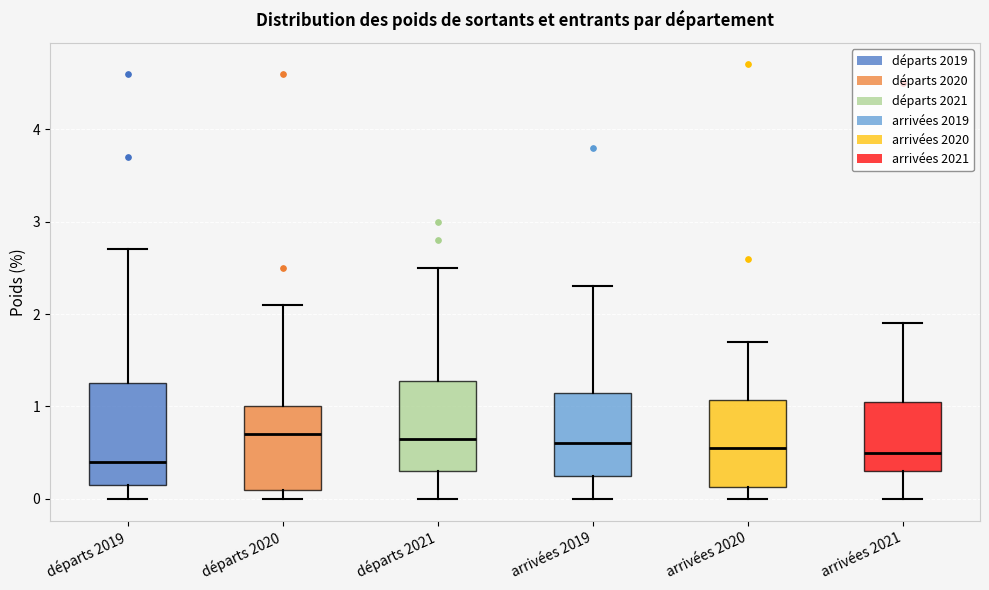

Reading left to right, read every box against the y-axis: the position of its median line, the range the box covers, and the ends of its whiskers. The values are not printed on the chart, so give them approximately, as read against the axis.

départs 2019: median 0.4, box 0.2 to 1.3, whiskers 0.0 to 2.7
départs 2020: median 0.7, box 0.1 to 1.0, whiskers 0.0 to 2.1
départs 2021: median 0.7, box 0.3 to 1.3, whiskers 0.0 to 2.5
arrivées 2019: median 0.6, box 0.3 to 1.2, whiskers 0.0 to 2.3
arrivées 2020: median 0.6, box 0.1 to 1.1, whiskers 0.0 to 1.7
arrivées 2021: median 0.5, box 0.3 to 1.1, whiskers 0.0 to 1.9